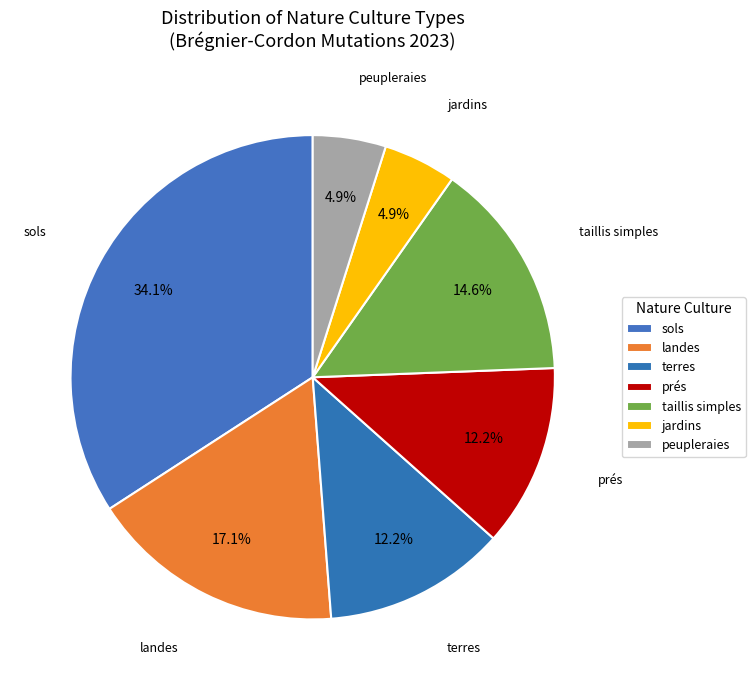

Is there any slice that represents more than half of the pie?

No